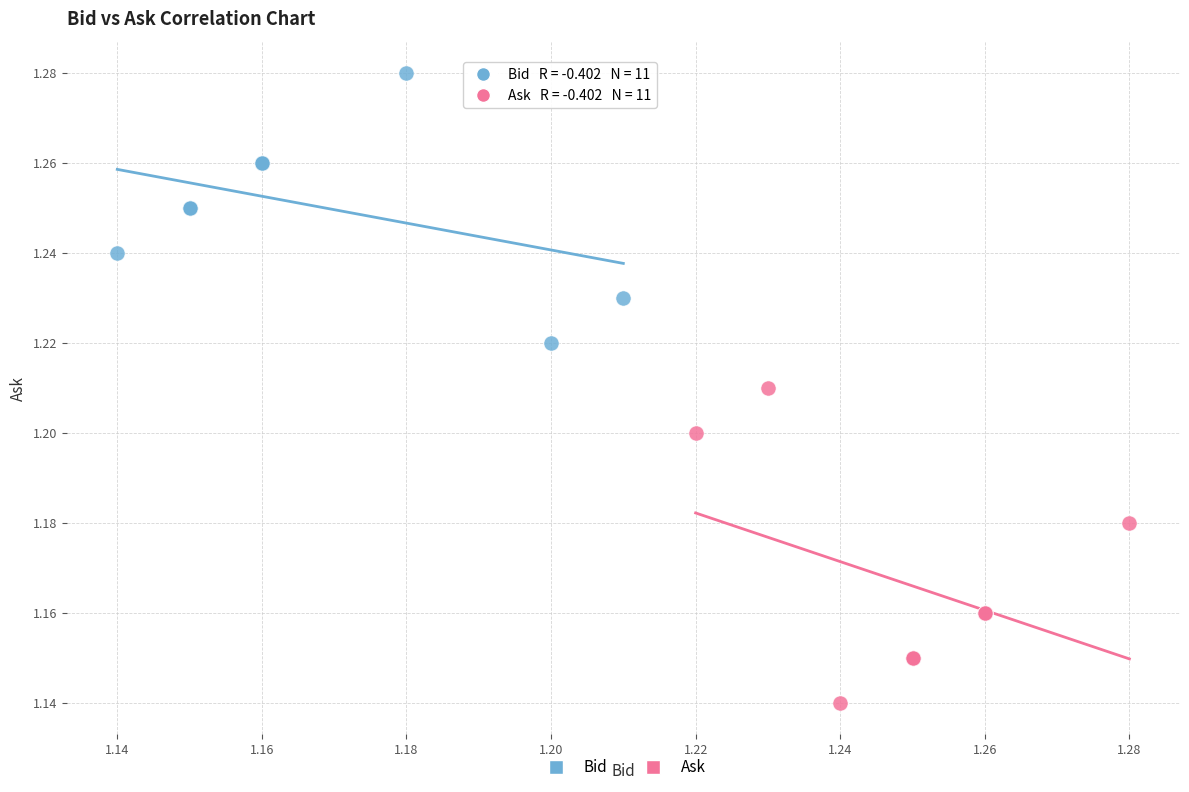

Which series contains the highest Y value?

Bid